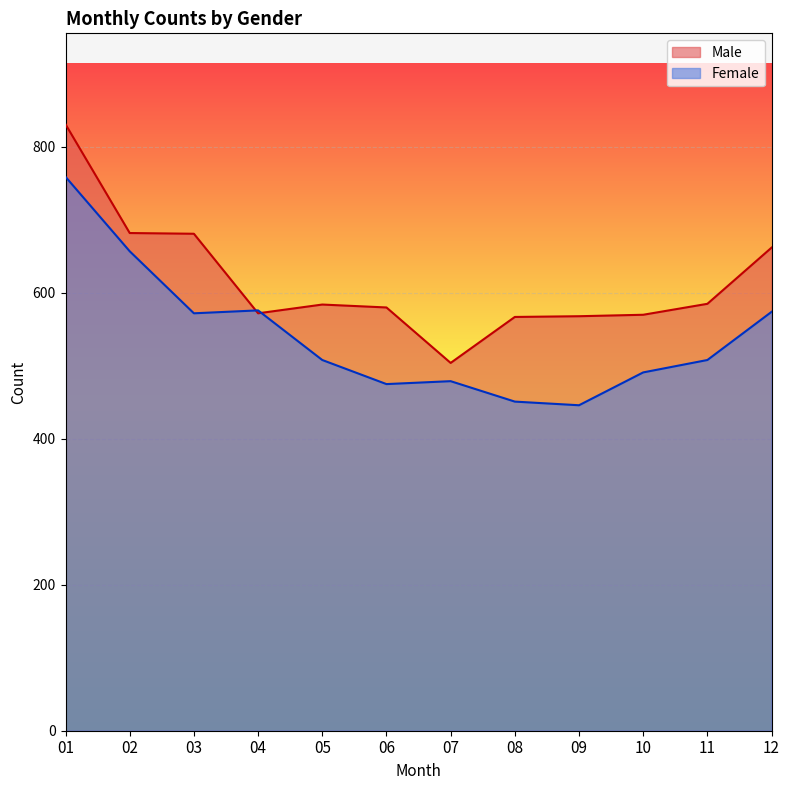

What is the sum of the Female values at 11 and 02?

1165